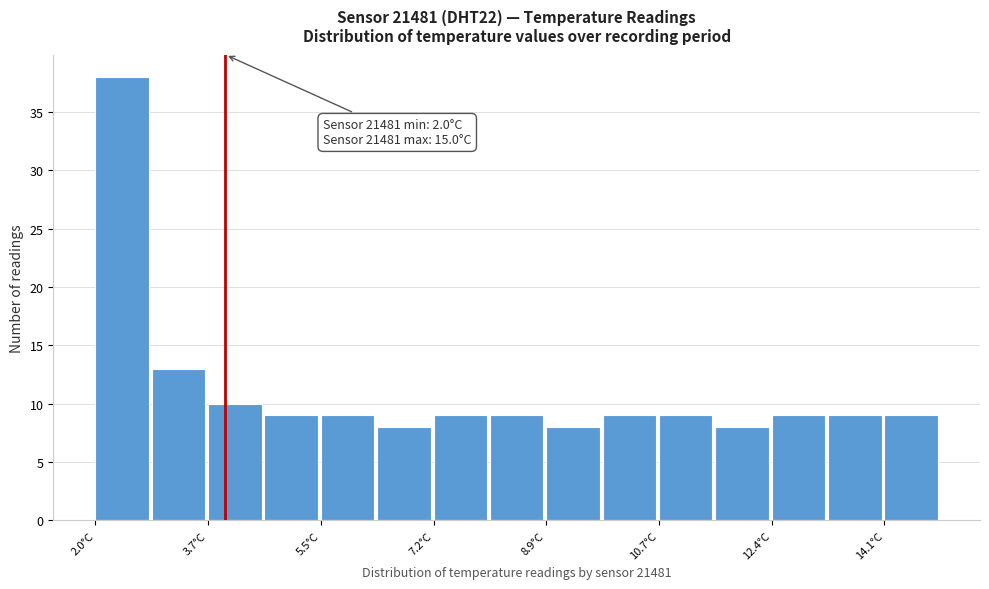

Over which range of the x-axis is the bar tallest?

2.0 to 2.8